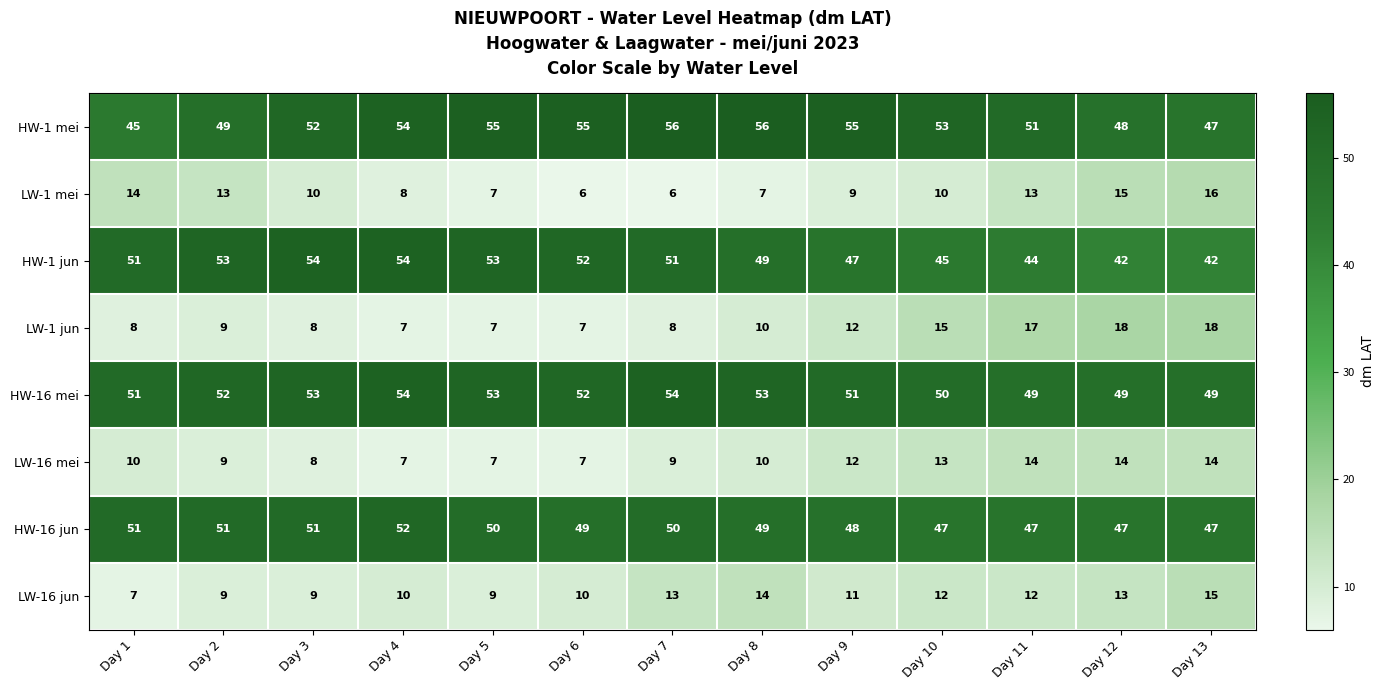

The value of LW-16 jun at Day 10 is 12. True or false?

True